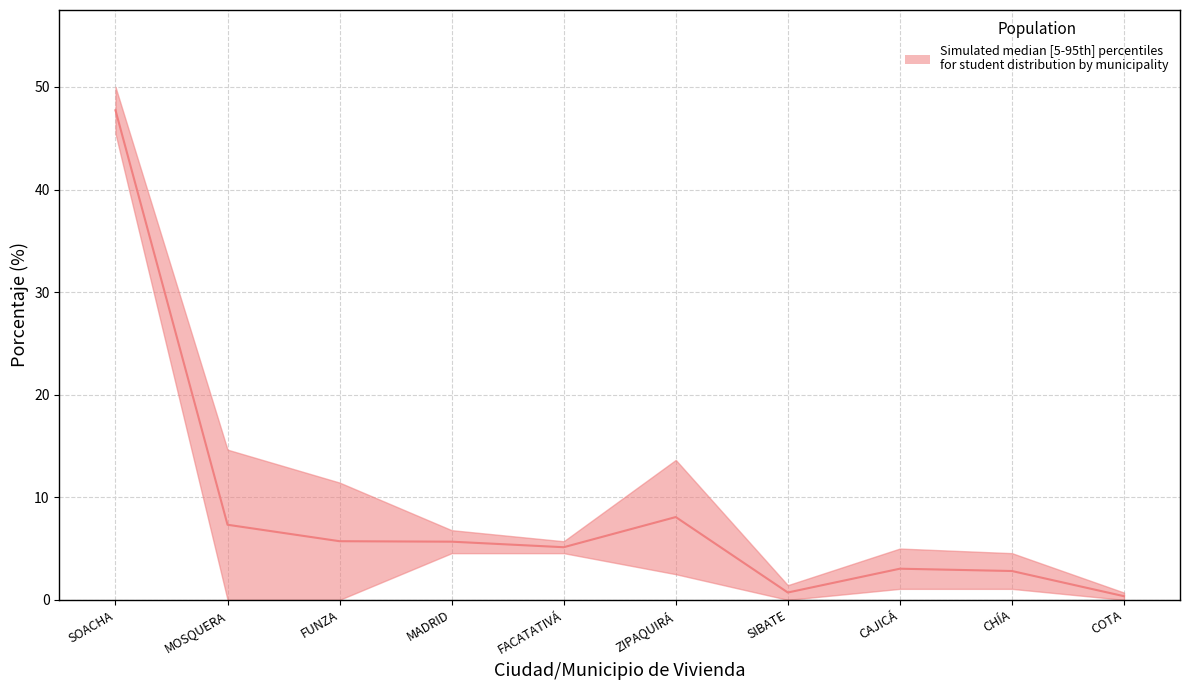

What is the value of the Primer Semestre Porcentaje point at the 4th from the left?

6.8